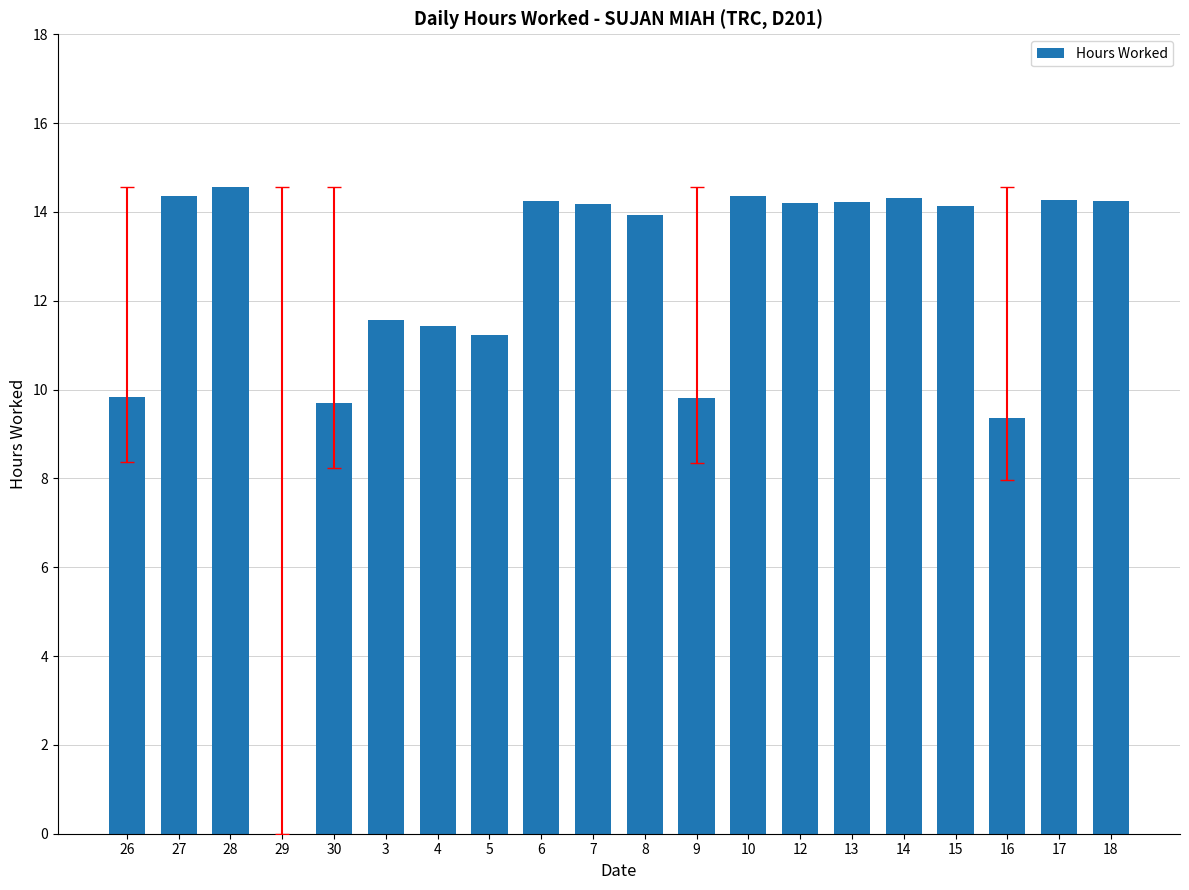

What is the greatest value displayed?

14.6